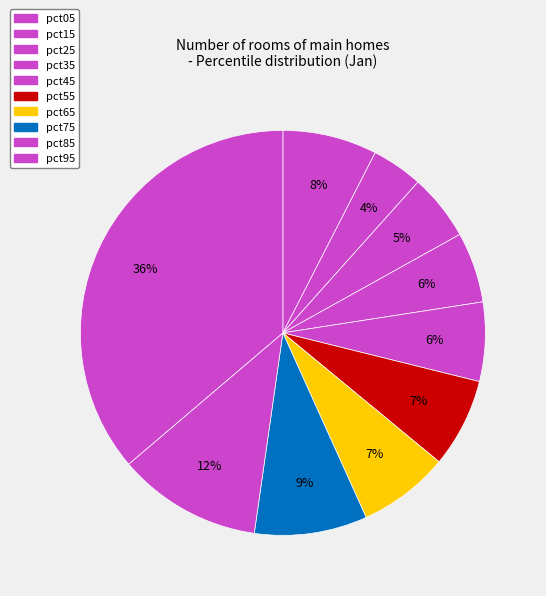

Which has a higher value, pct55 or pct15?

pct55